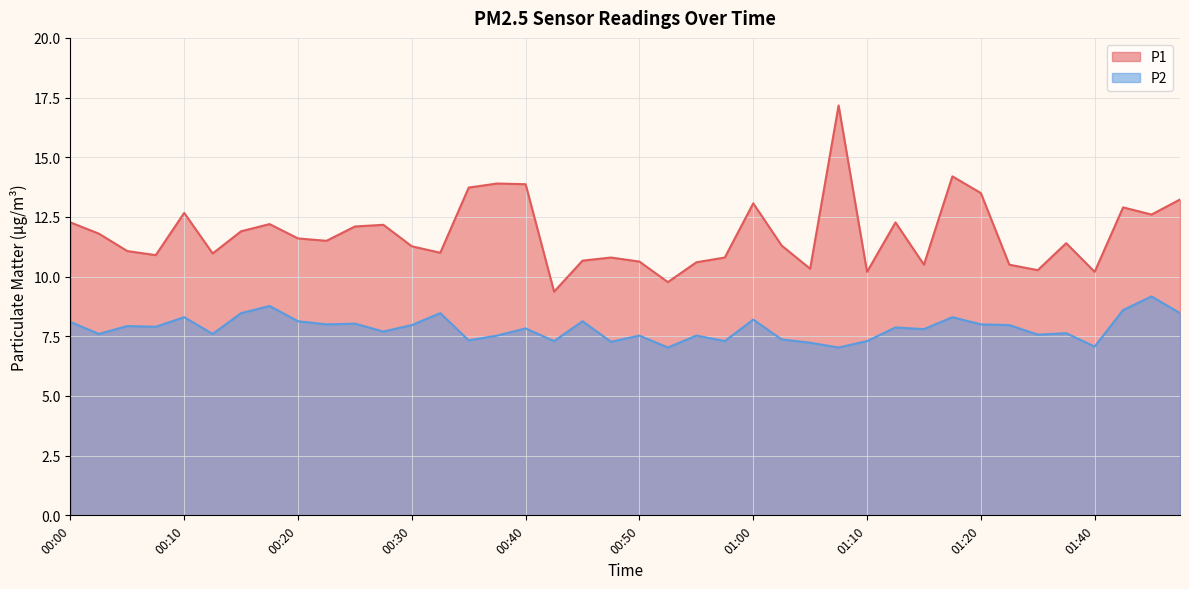

What is the average value of the P1 series?

11.8